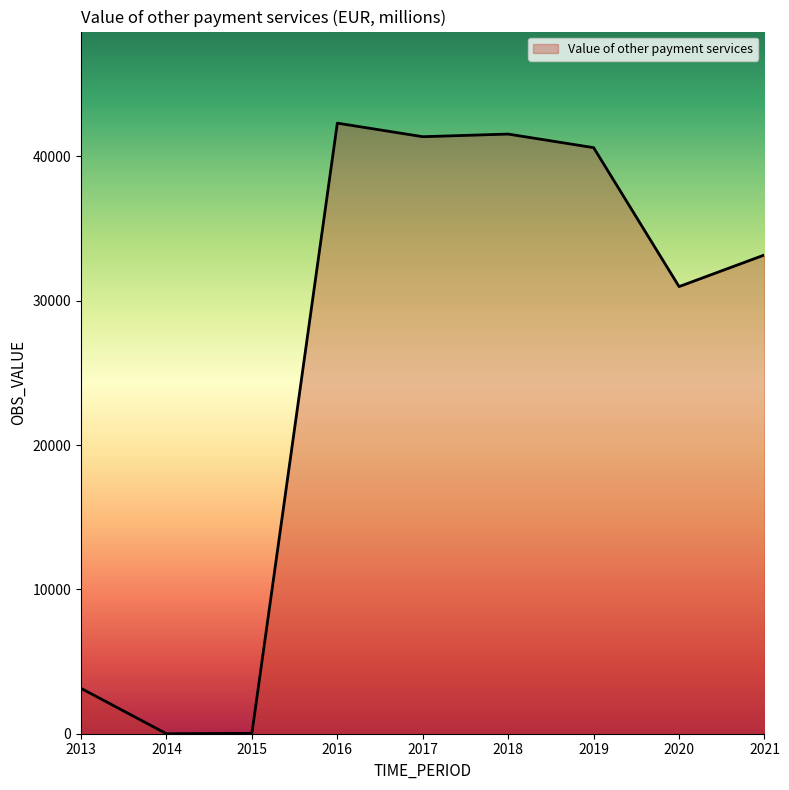

The value at 2013 is 5333.1. True or false?

False